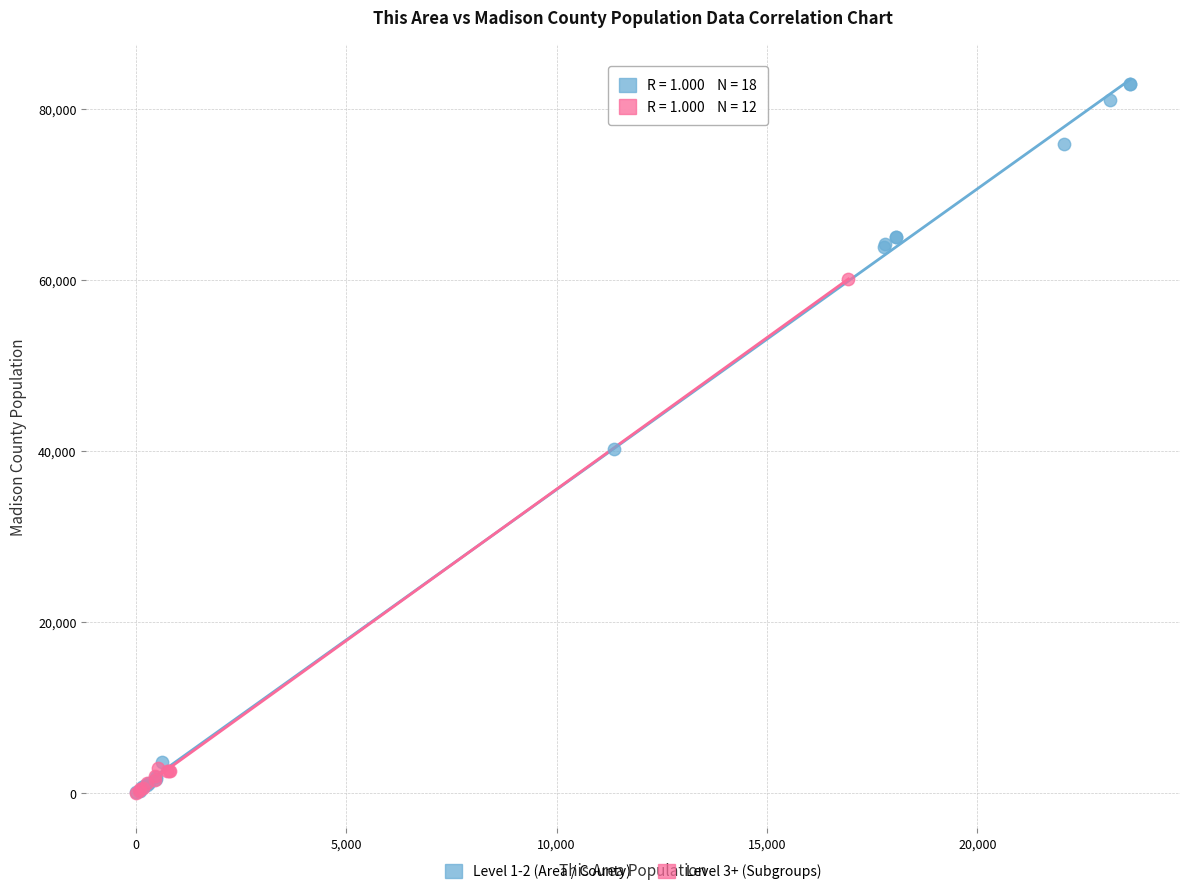

Which series contains the highest Y value?

Level 1-2 (Area / County)